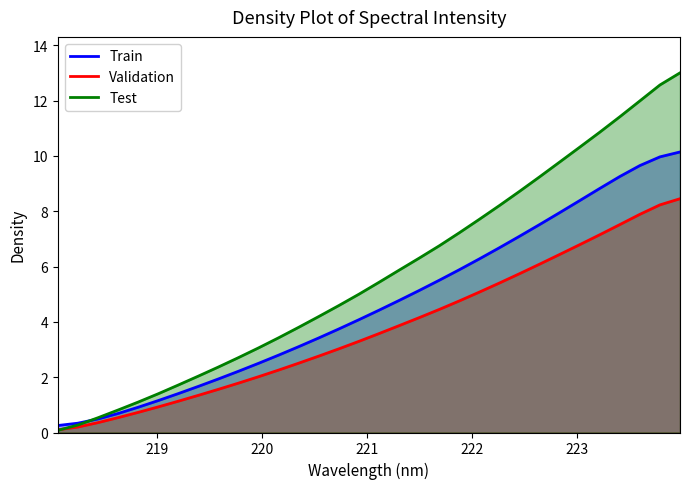

What is the difference between the second highest and minimum values in the Test series?

12.5